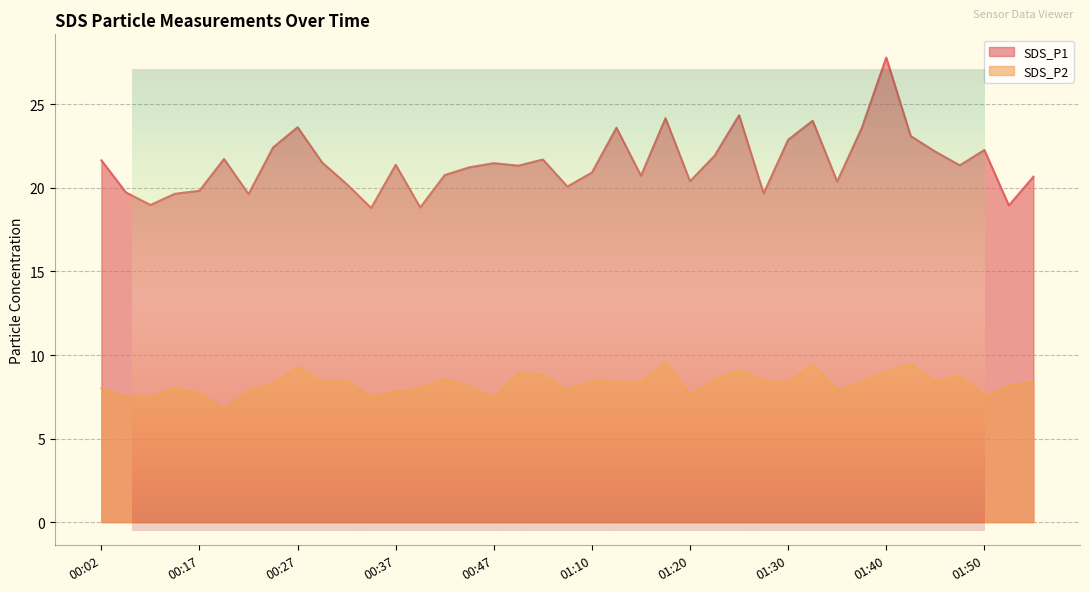

True or false: SDS_P2 and SDS_P1 cross at least once.

False